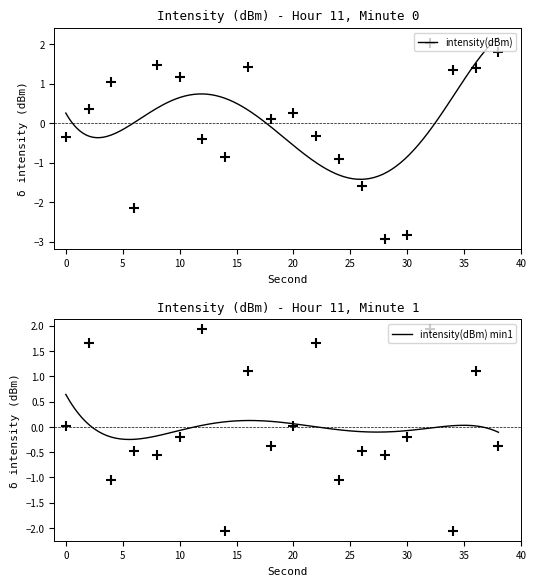

Which has a higher value, 34 or 14?

34